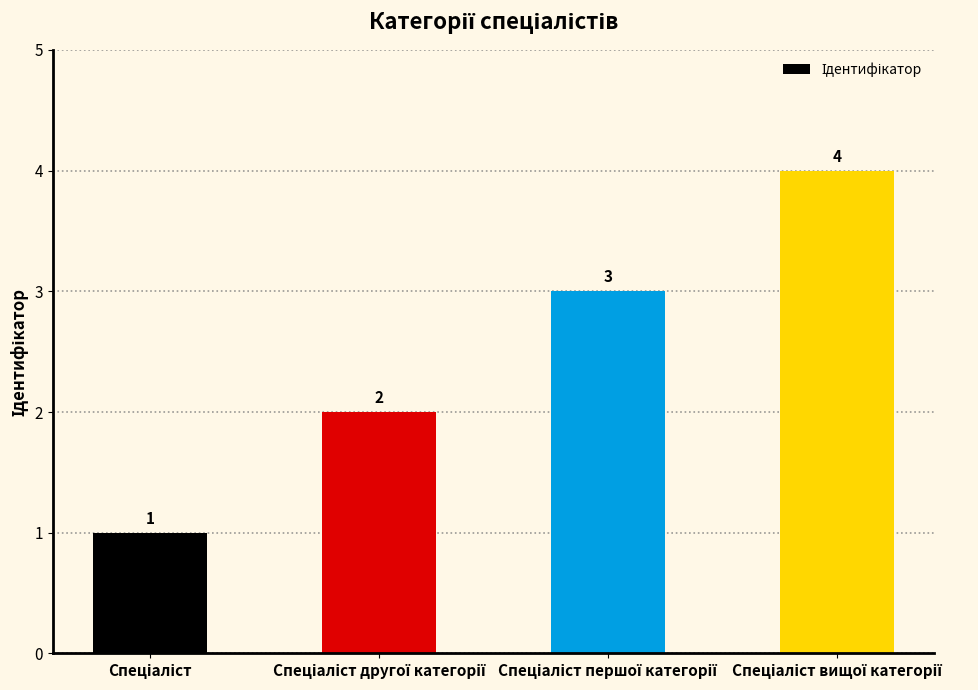

Count the values in the range 2 to 4.

3